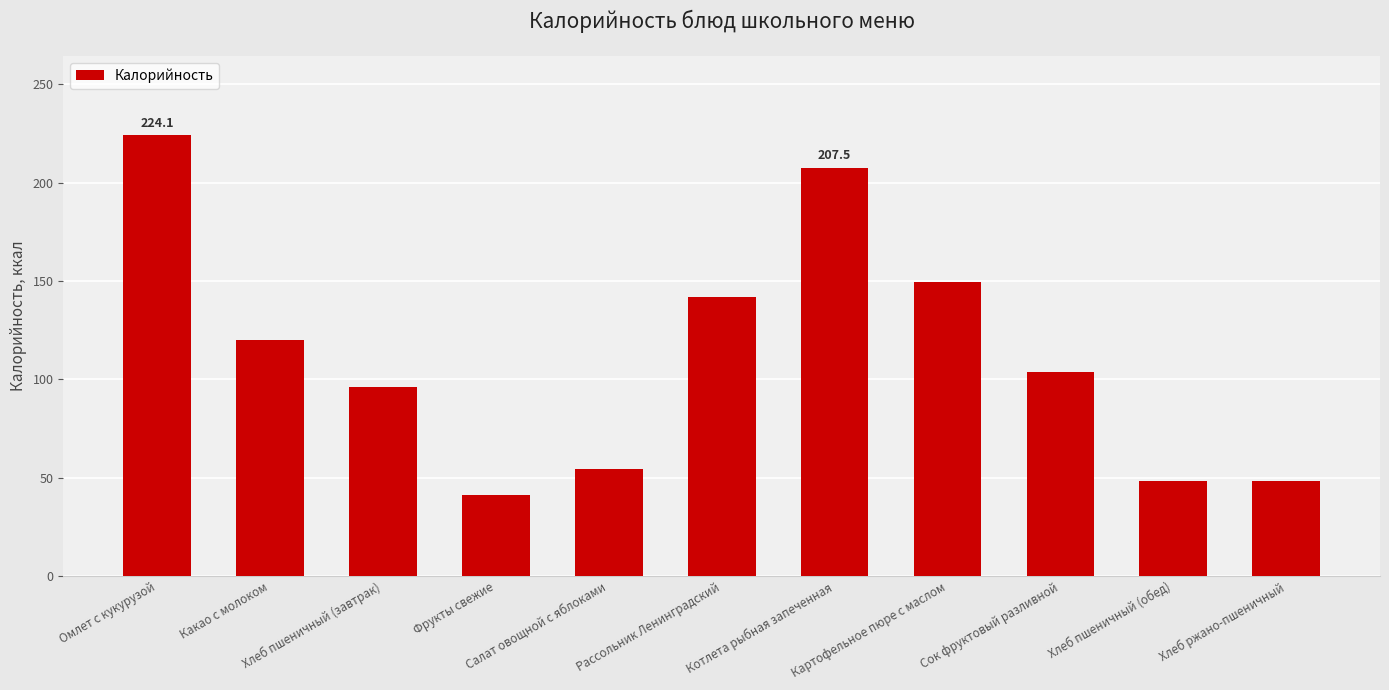

Reading left to right, what are all the values shown in this chart?

224.1	120.0	96.4	41.1	54.6	141.9	207.5	149.5	104.0	48.2	48.2